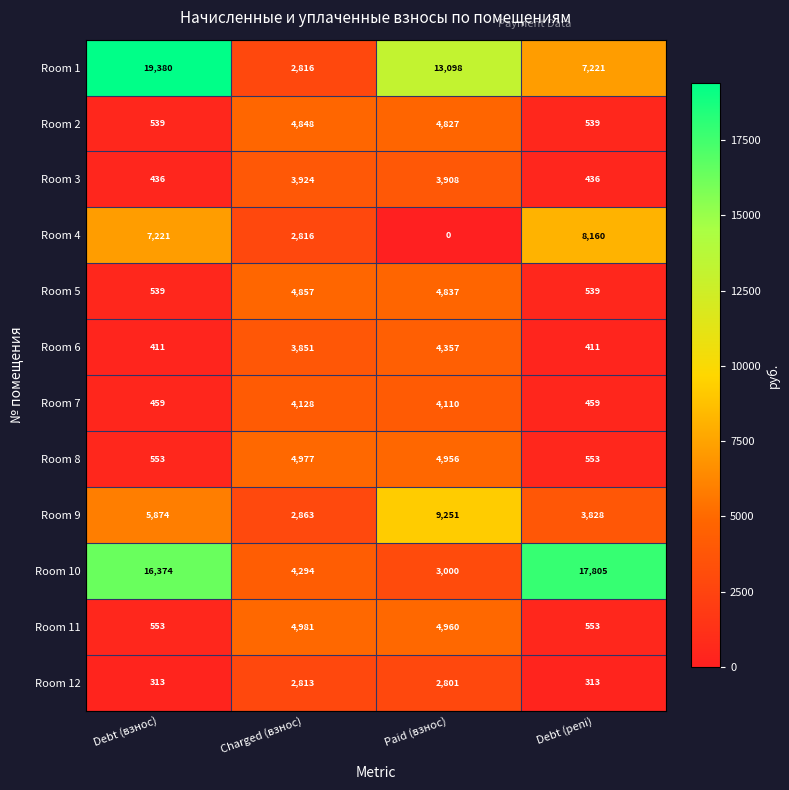

What is the maximum value shown in the chart?

19380